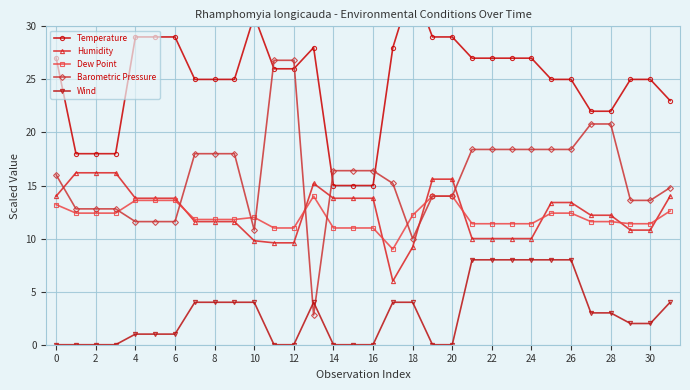

What is the total value across all series at 27?

69.6